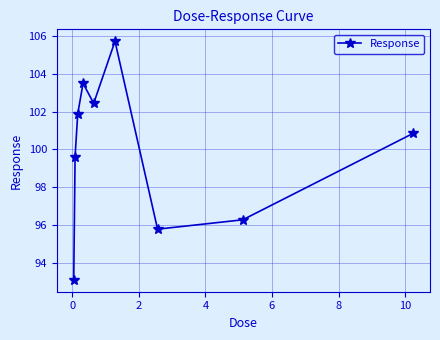

What is the value of the 9th point from the left?

100.8